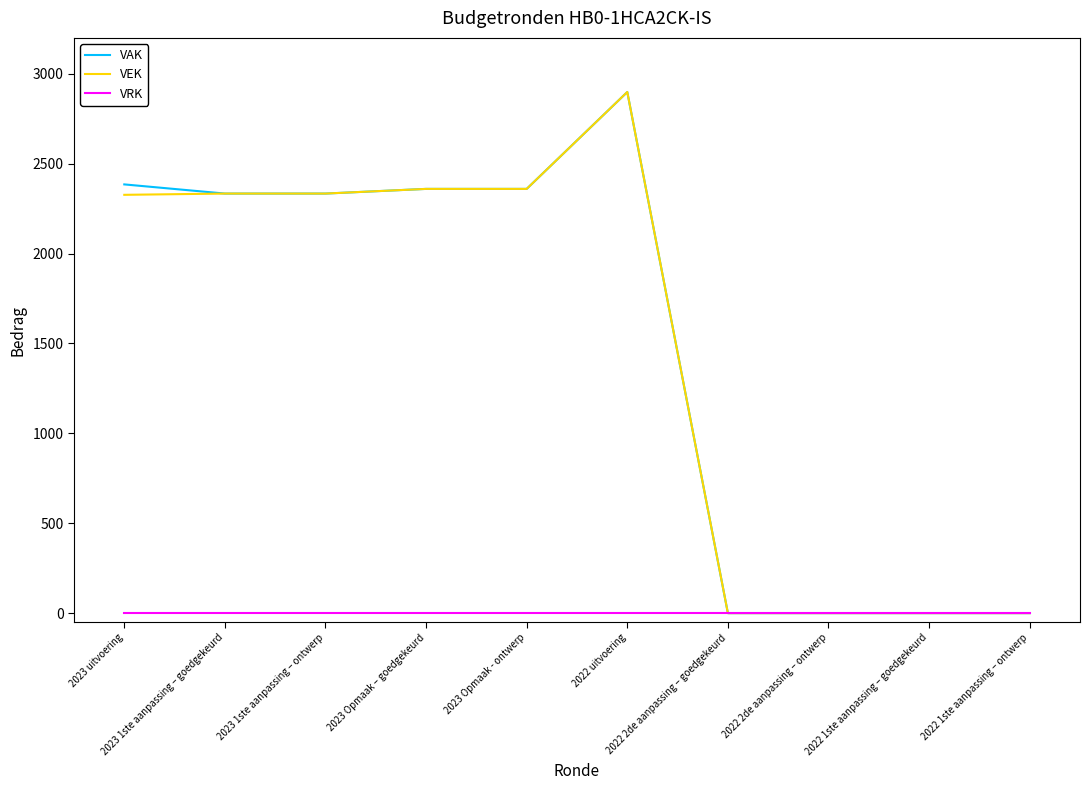

What is the greatest value displayed?

2899